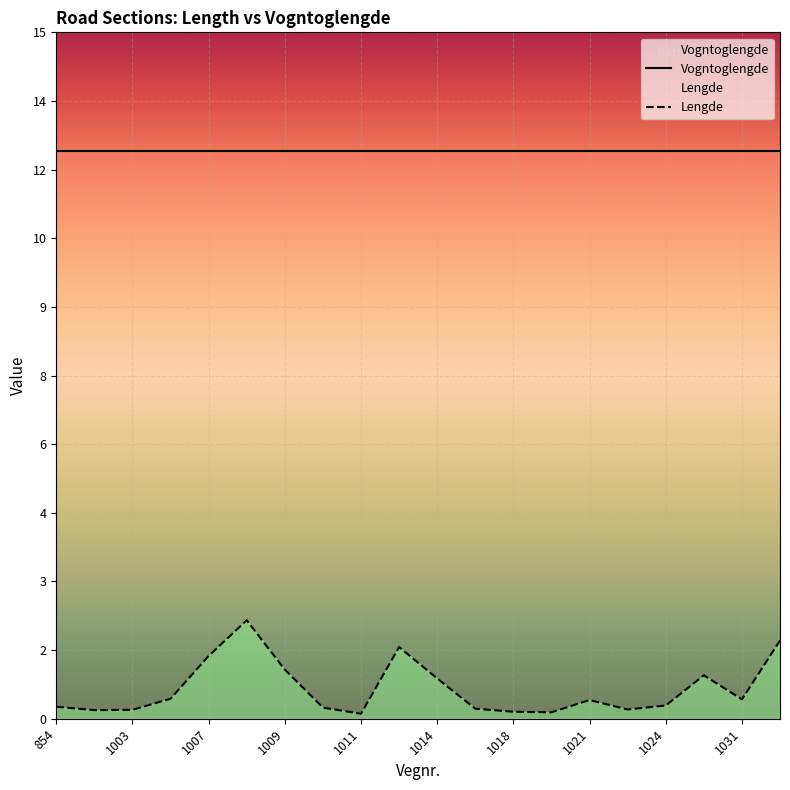

Is it true that the value at 874 is 0.3?

False